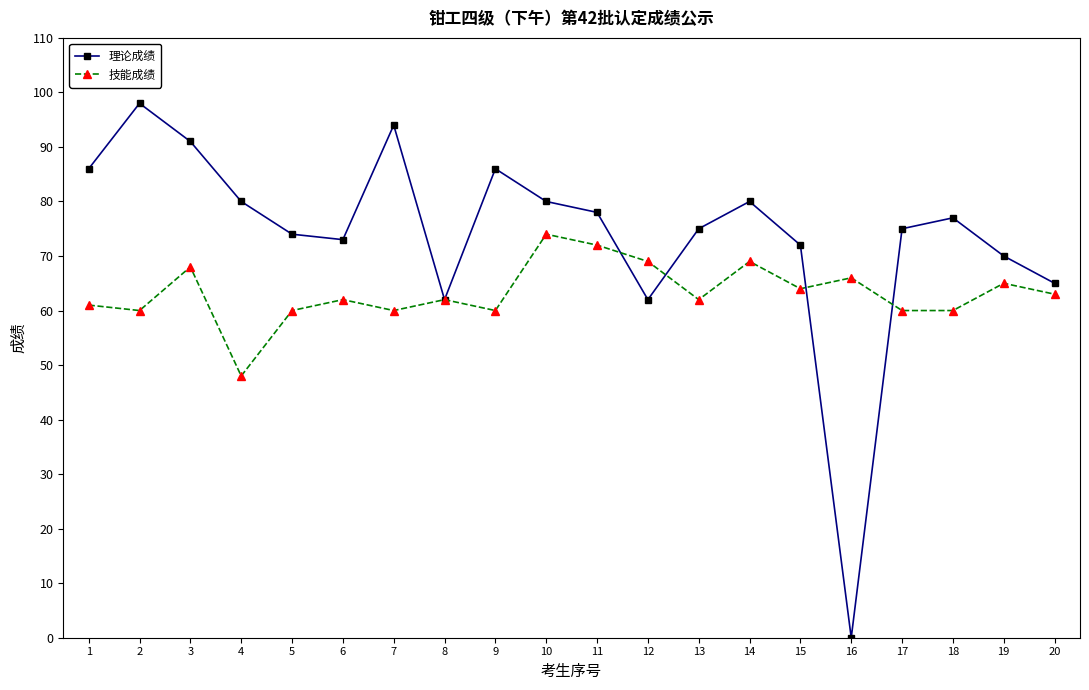

How many data points in 理论成绩 are less than 77?

10